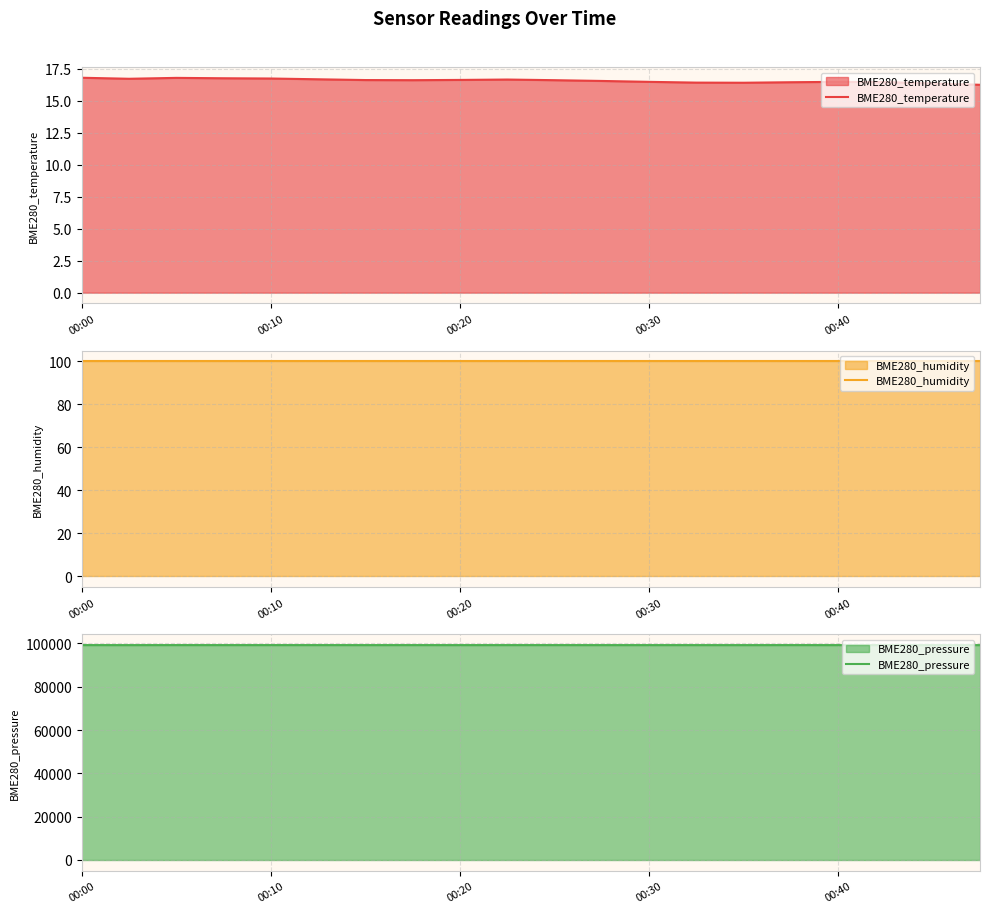

How many interior local peaks does the BME280_pressure series have?

7